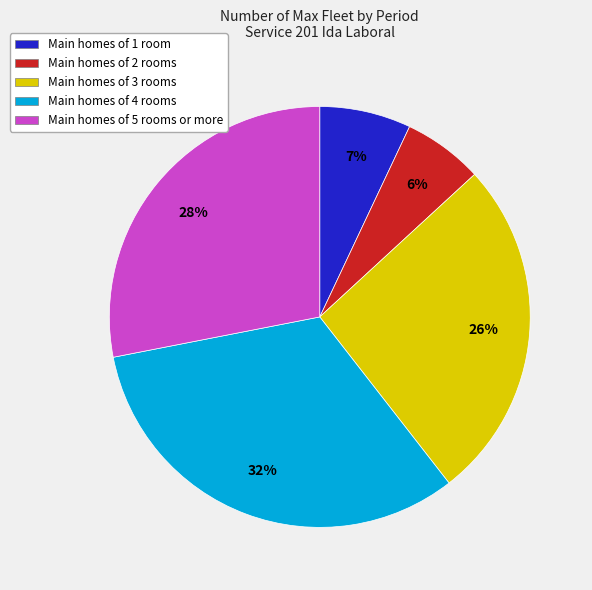

To the nearest percent, what is the average slice percentage?

20%